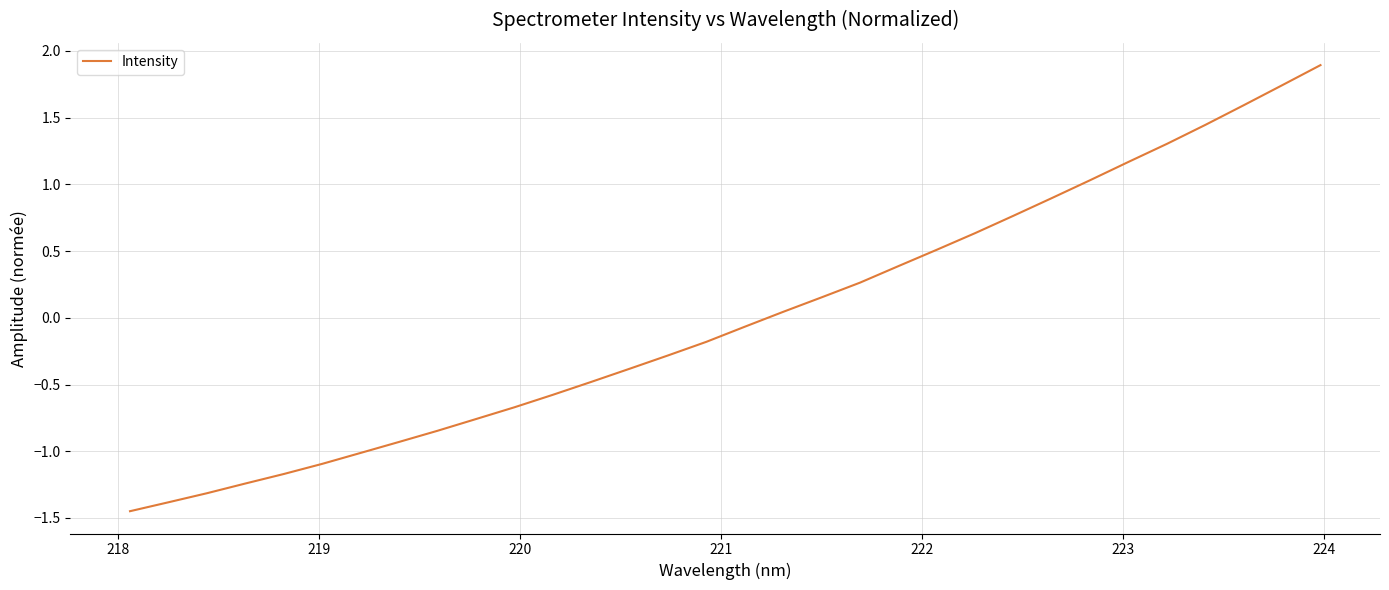

What is the greatest value displayed?

1.9